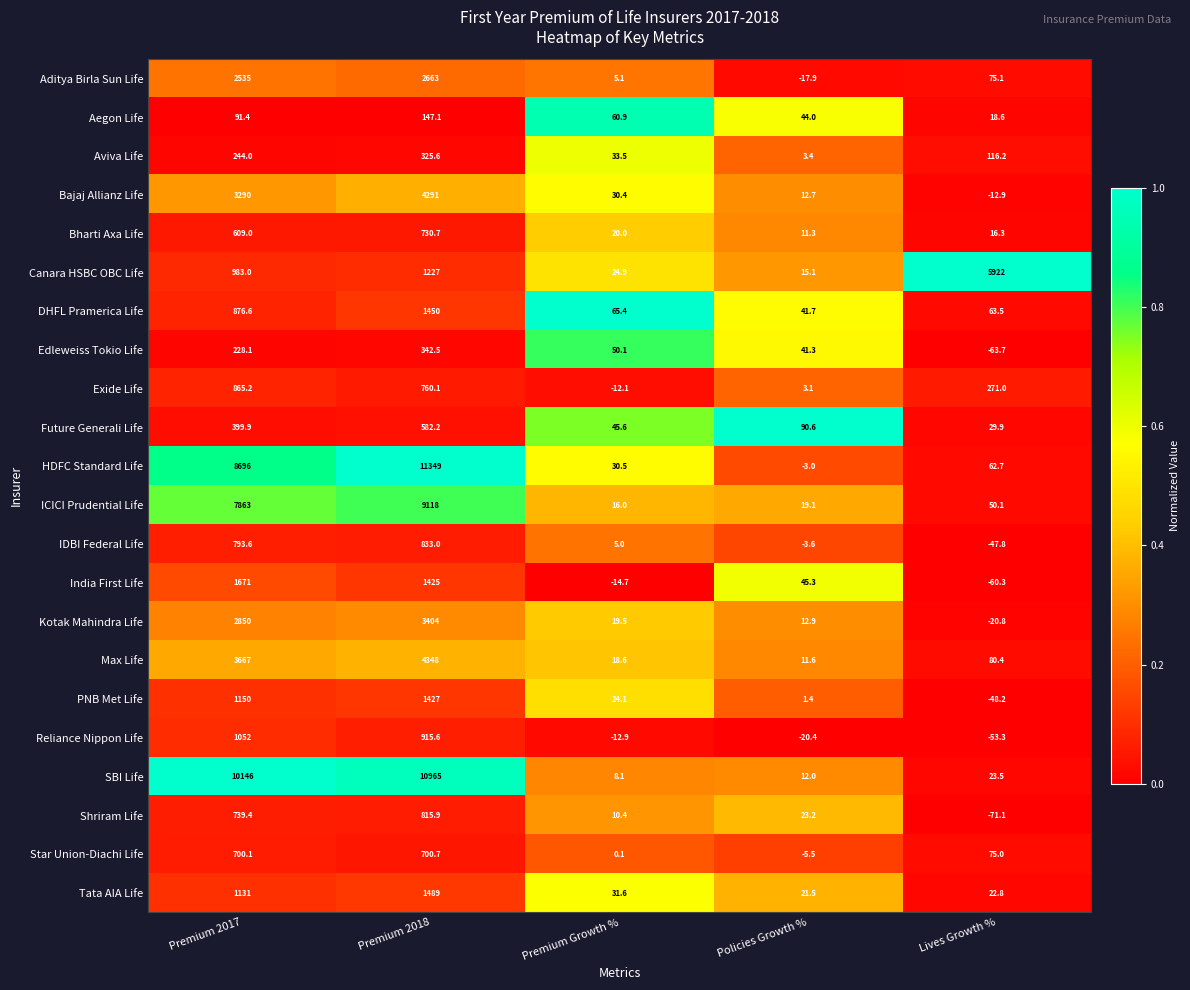

Between Premium 2018 and Policies Growth %, which series saw the biggest shift?

HDFC Standard Life